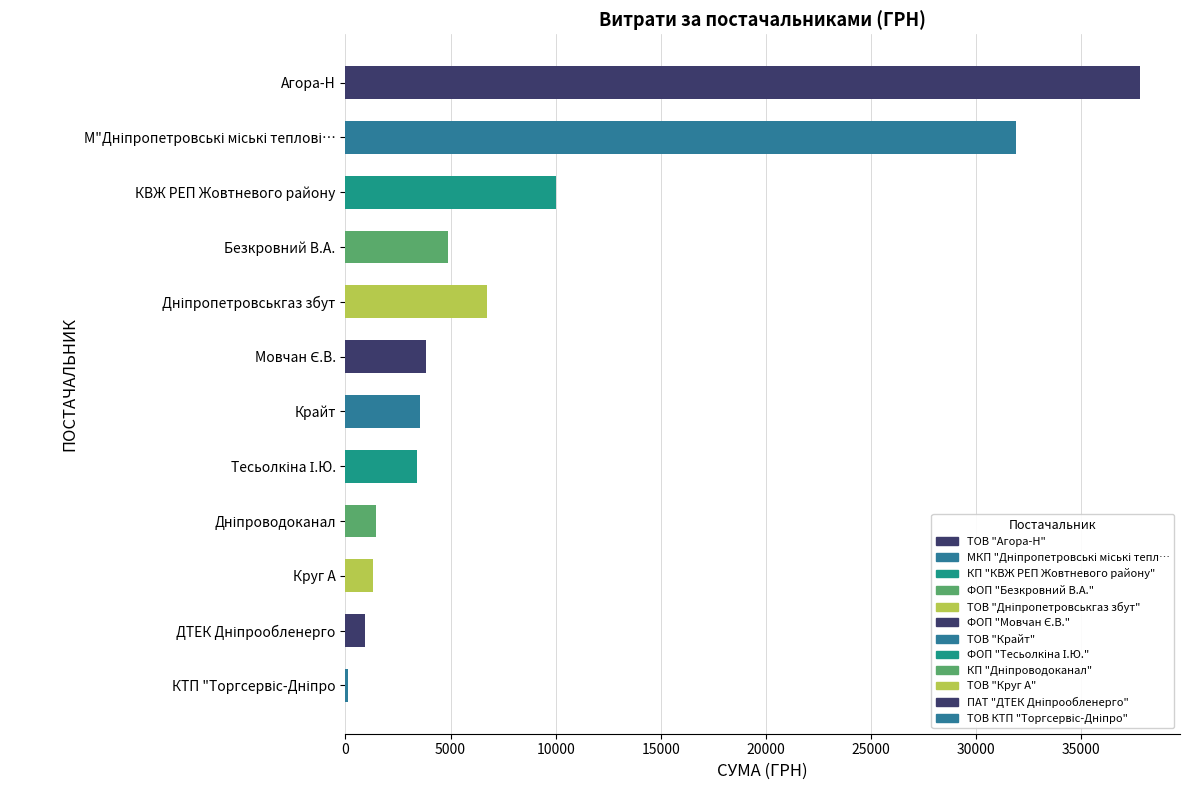

What is the change in value from КВЖ РЕП Жовтневого району to Круг А?

-8660.7